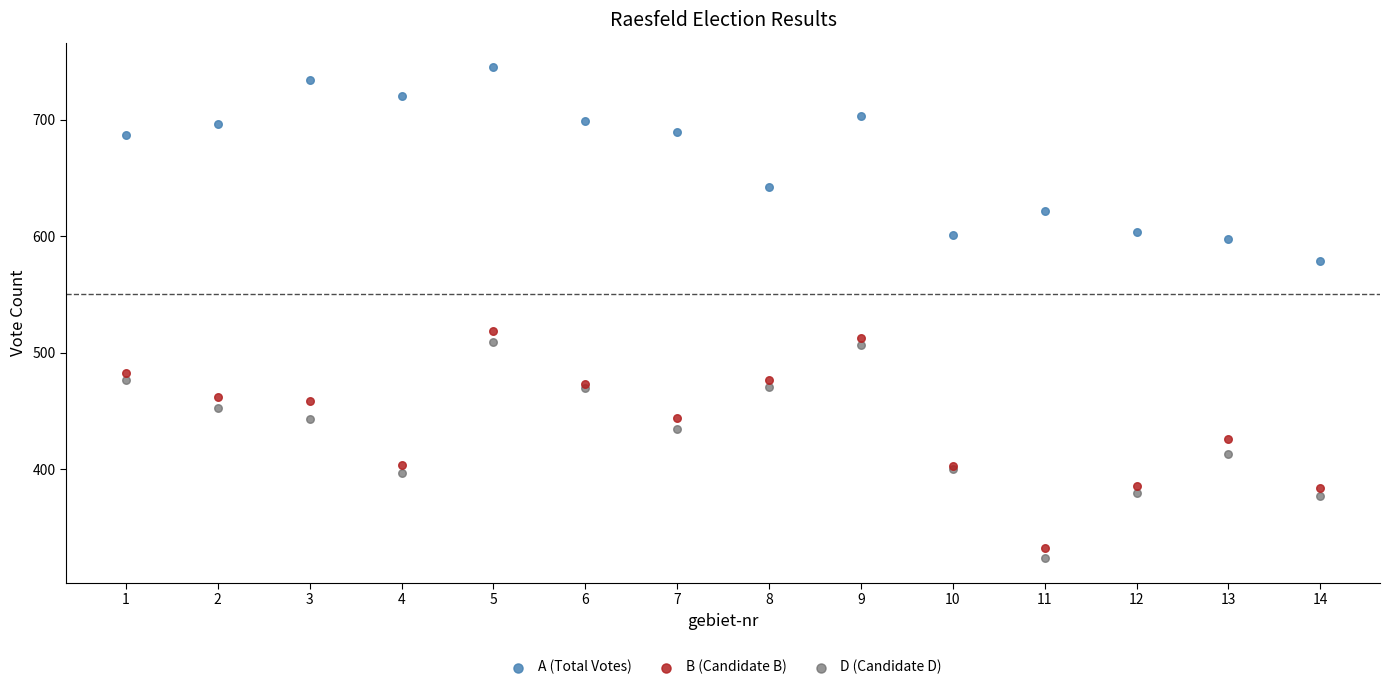

Across all series, what Y value is closest to 534?

519